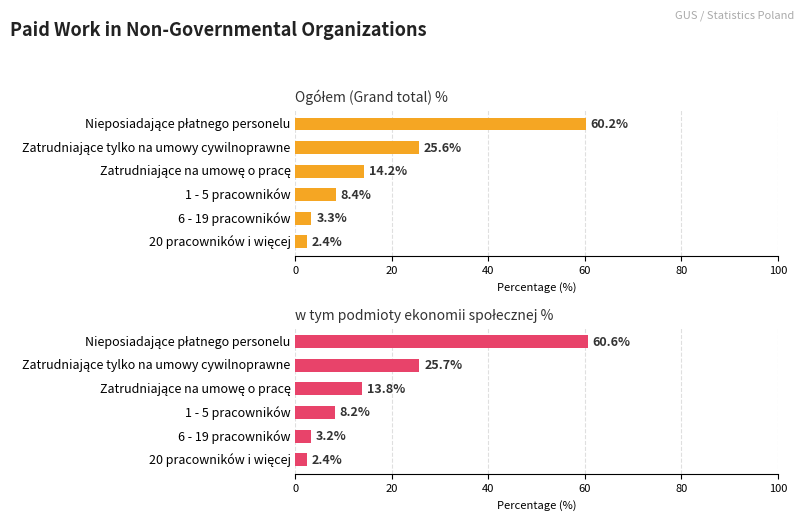

Reading right to left, transcribe all the data shown in this chart.

Ogółem (Grand total) %: 2.4	3.3	8.4	14.2	25.6	60.2
w tym podmioty ekonomii społecznej %: 2.4	3.2	8.2	13.8	25.7	60.6